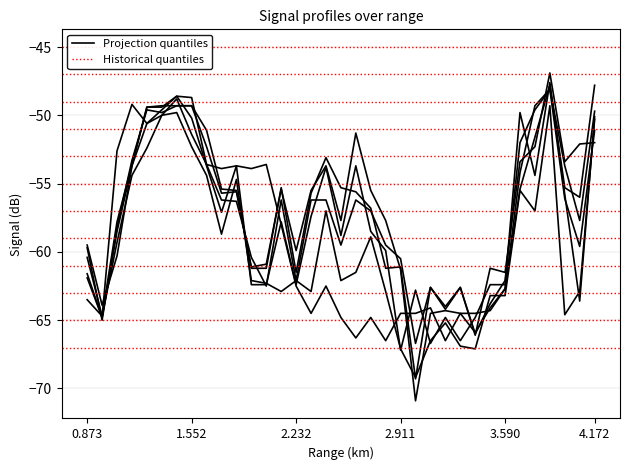

Is it true that col_13 equals -60.3 at 2.232?

True